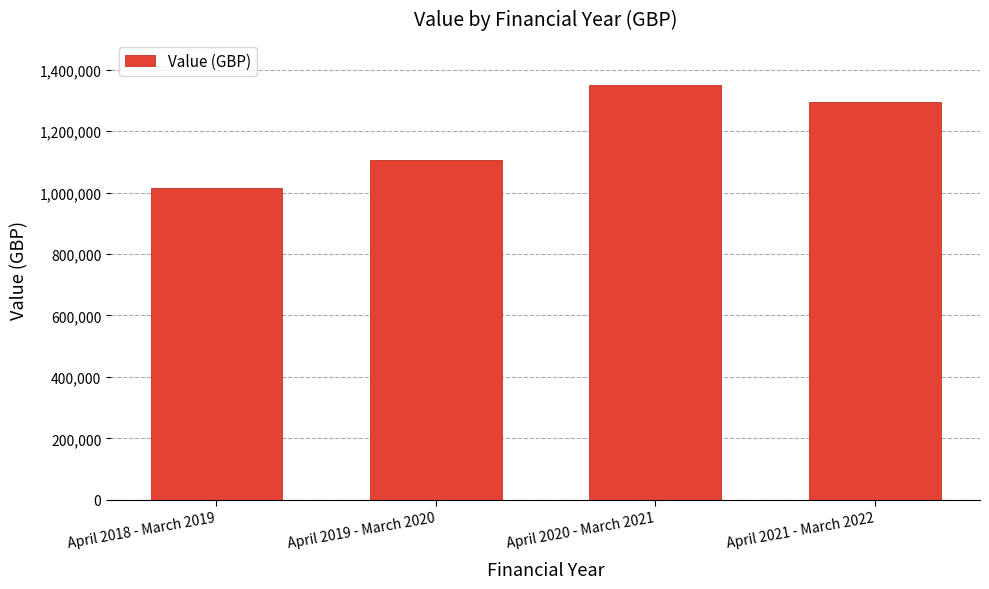

The value at April 2021 - March 2022 is 899455.9. True or false?

False